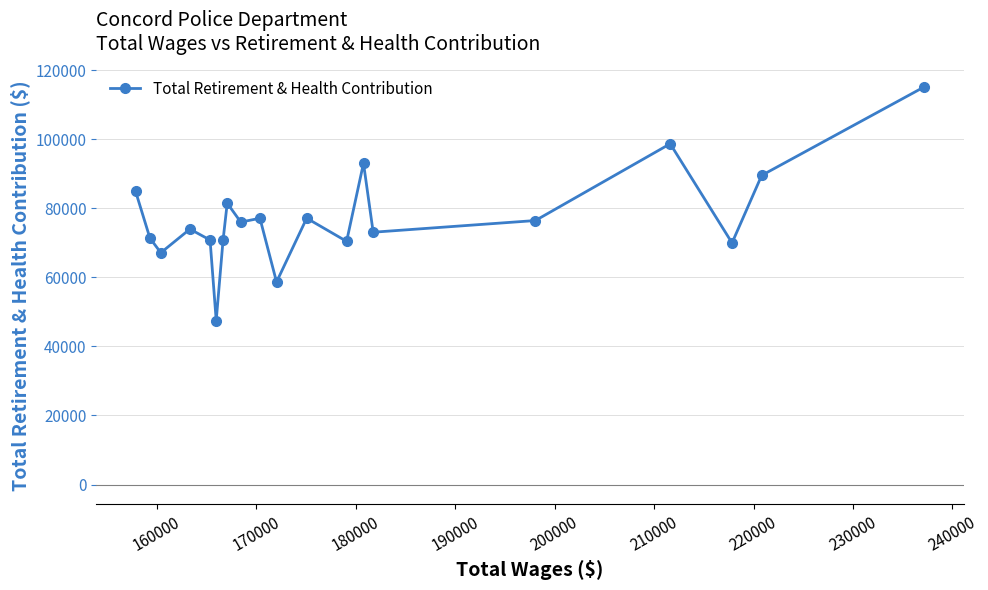

What is the average value?

77154.1